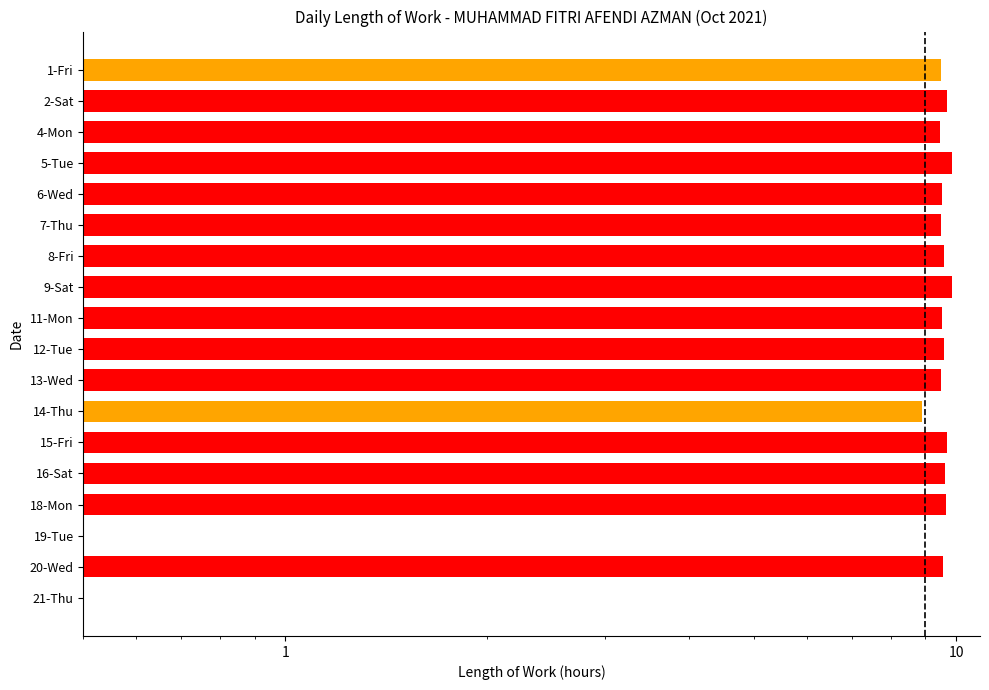

Reading left to right, what are all the values shown in this chart?

9.5	9.7	9.5	9.9	9.5	9.5	9.6	9.9	9.5	9.6	9.5	8.9	9.7	9.6	9.7	0.0	9.6	0.0